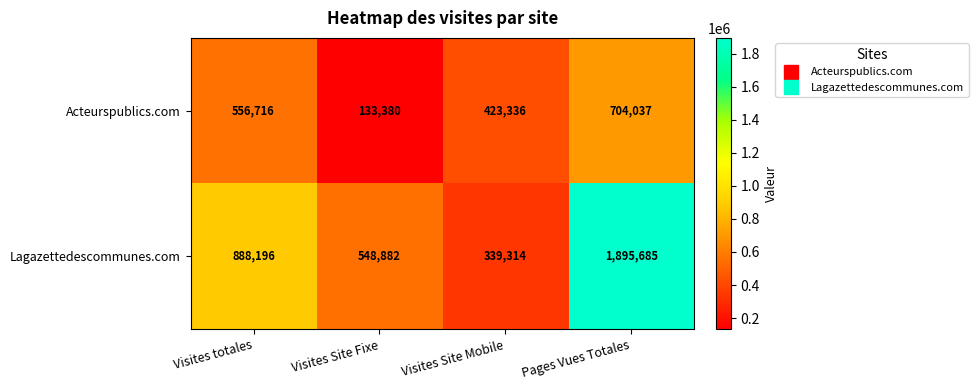

What is the average value of the Acteurspublics.com series?

454367